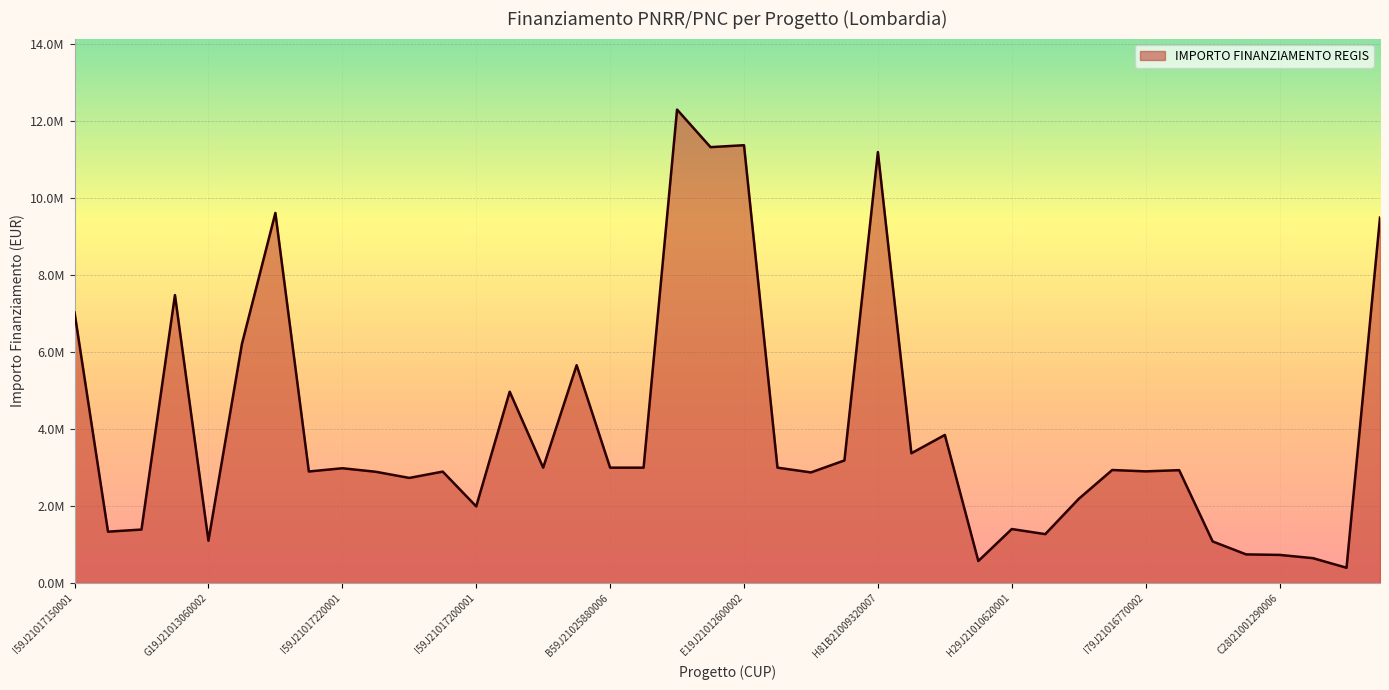

How many lines are shown in the chart?

1